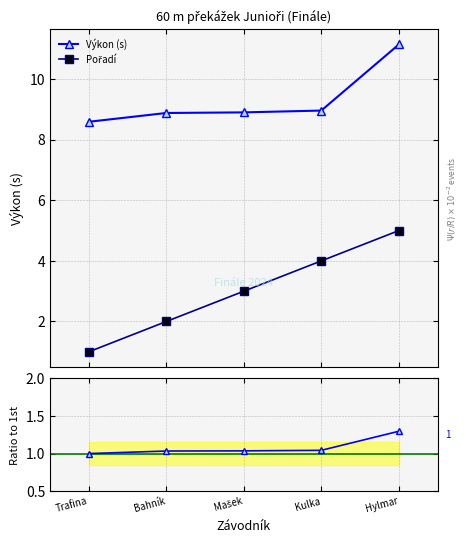

Reading left to right, extract all data points from this chart.

Výkon (s): 8.6	8.9	8.9	9.0	11.1
Pořadí: 1.0	2.0	3.0	4.0	5.0
Ratio to 1st: 1.0	1.0	1.0	1.0	1.3